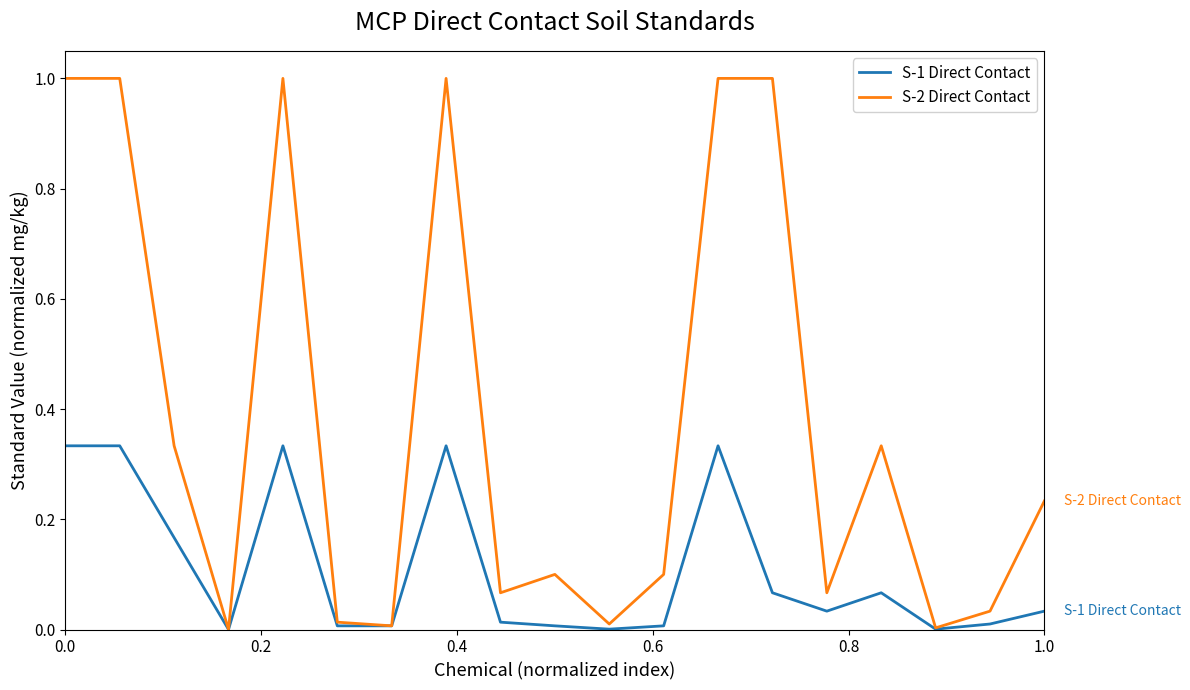

List the series in order of their overall mean, lowest first.

S-1 Direct Contact, S-2 Direct Contact